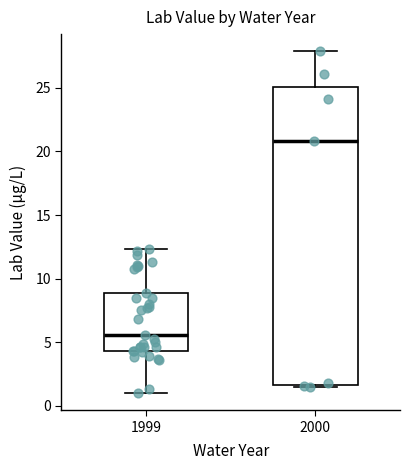

Which box's median line is the lowest?

1999